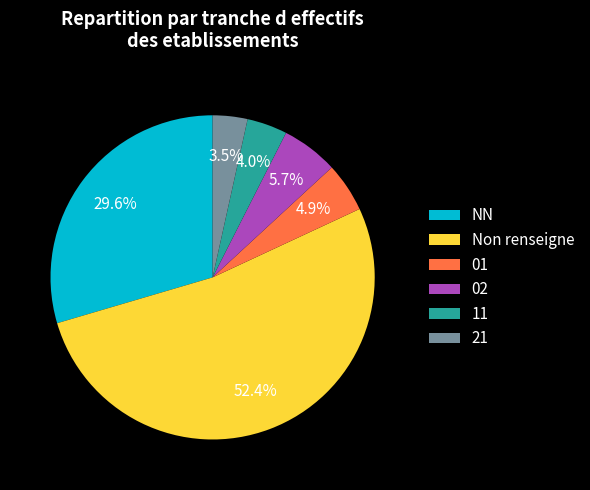

Which category has the smallest portion of the pie?

21